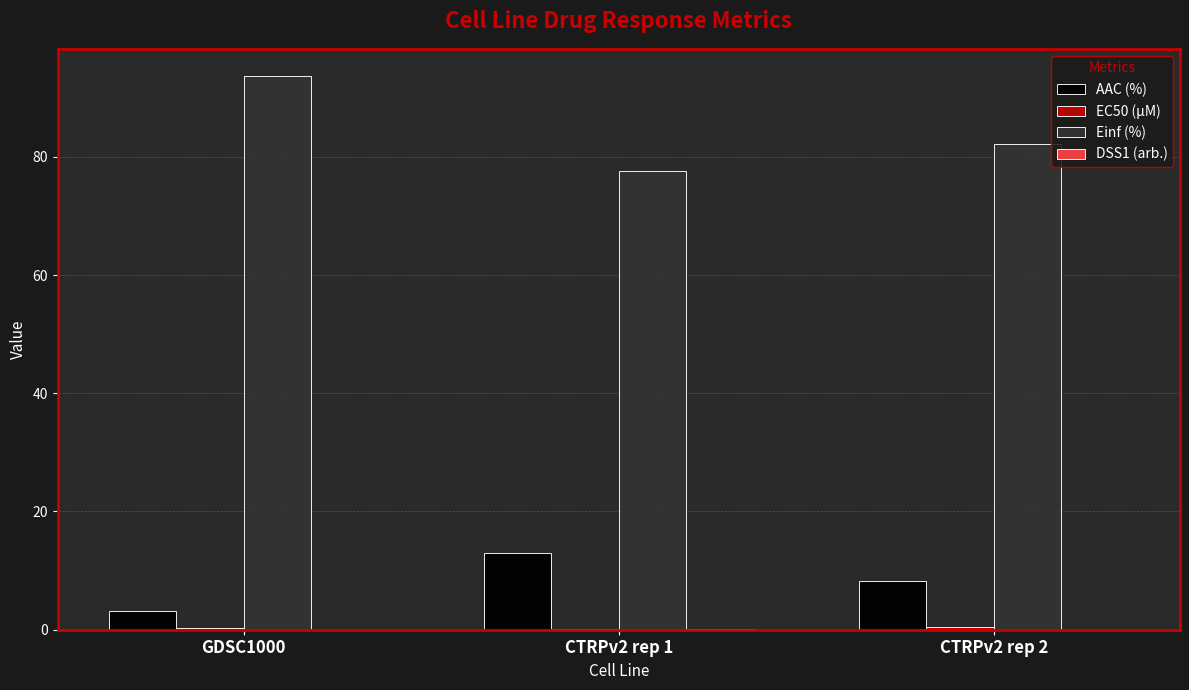

What is the total value across all series at GDSC1000?

97.1